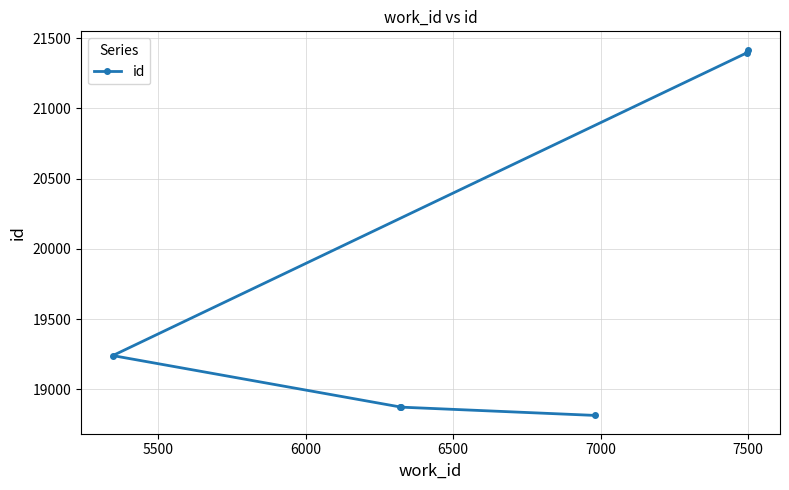

How many lines are shown in the chart?

1